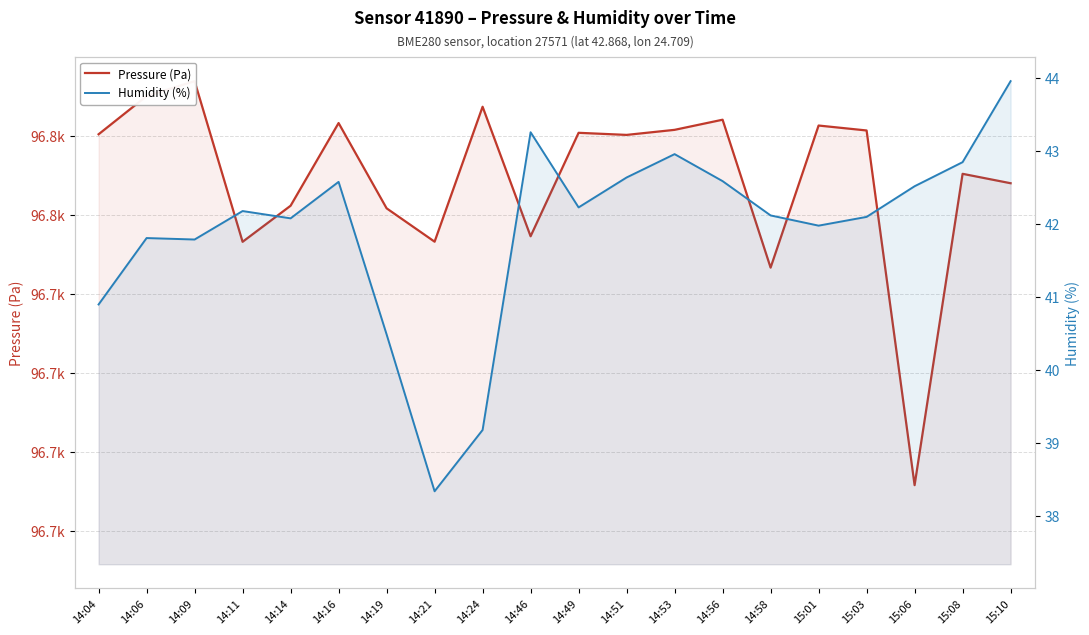

Reading left to right, extract all data points from this chart.

Pressure (Pa): 14:04=96780.4	14:06=96790.0	14:09=96793.8	14:11=96753.2	14:14=96762.3	14:16=96783.2	14:19=96761.7	14:21=96753.2	14:24=96787.3	14:46=96754.6	14:49=96780.8	14:51=96780.2	14:53=96781.5	14:56=96784.1	14:58=96746.7	15:01=96782.6	15:03=96781.3	15:06=96691.7	15:08=96770.4	15:10=96768.0
Humidity (%): 14:04=40.9	14:06=41.8	14:09=41.8	14:11=42.2	14:14=42.1	14:16=42.6	14:19=40.5	14:21=38.3	14:24=39.2	14:46=43.3	14:49=42.2	14:51=42.6	14:53=43.0	14:56=42.6	14:58=42.1	15:01=42.0	15:03=42.1	15:06=42.5	15:08=42.9	15:10=44.0